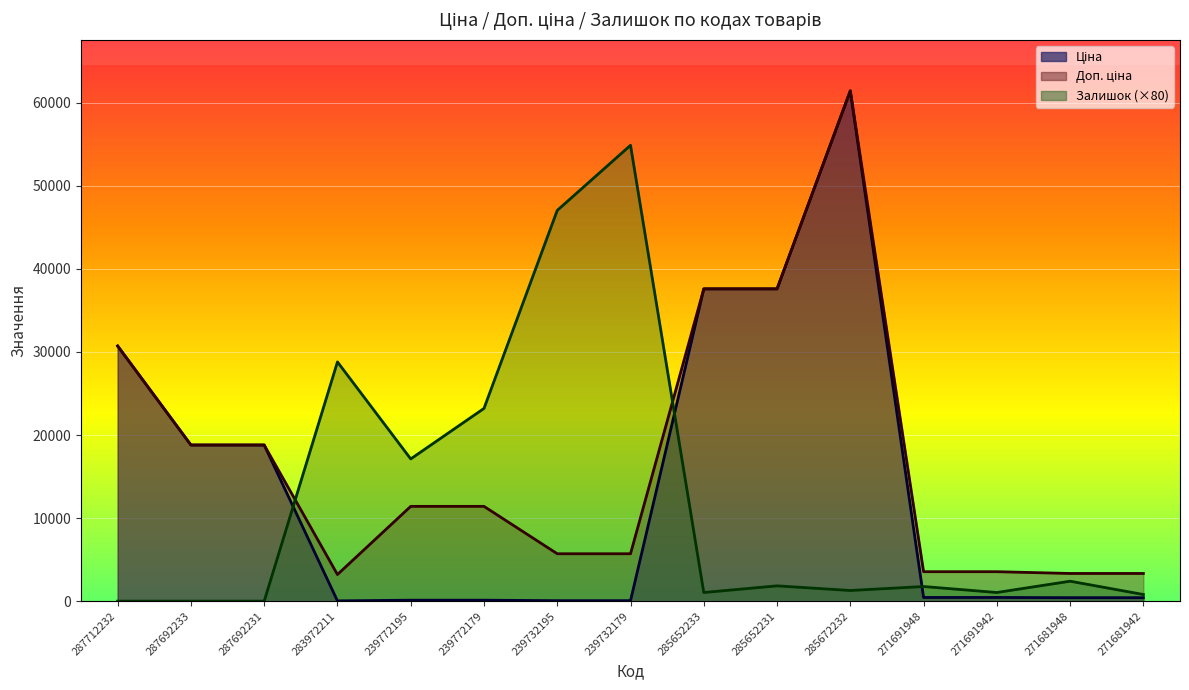

Read the Залишок value at 239772195.

17120.0